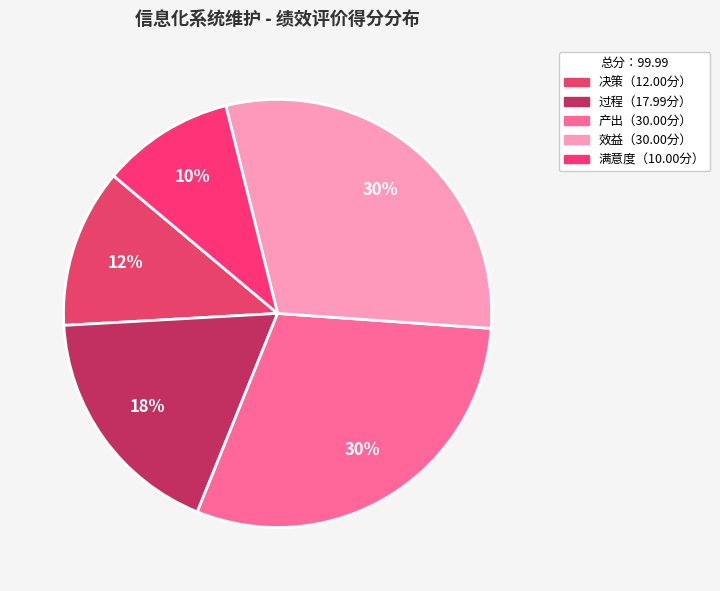

Count the number of slices in the pie.

5